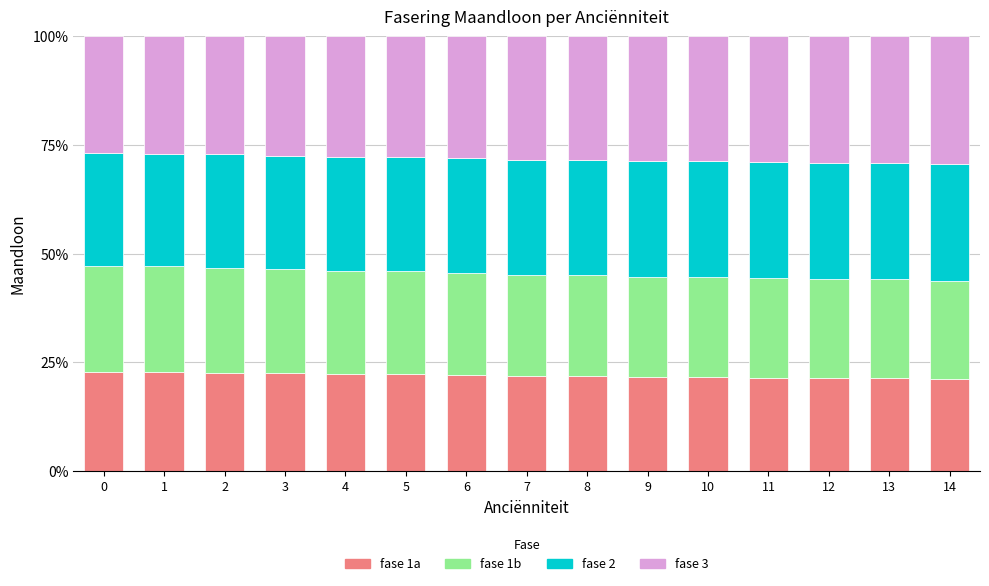

The value of fase 1a at 14 is 21.1. True or false?

True